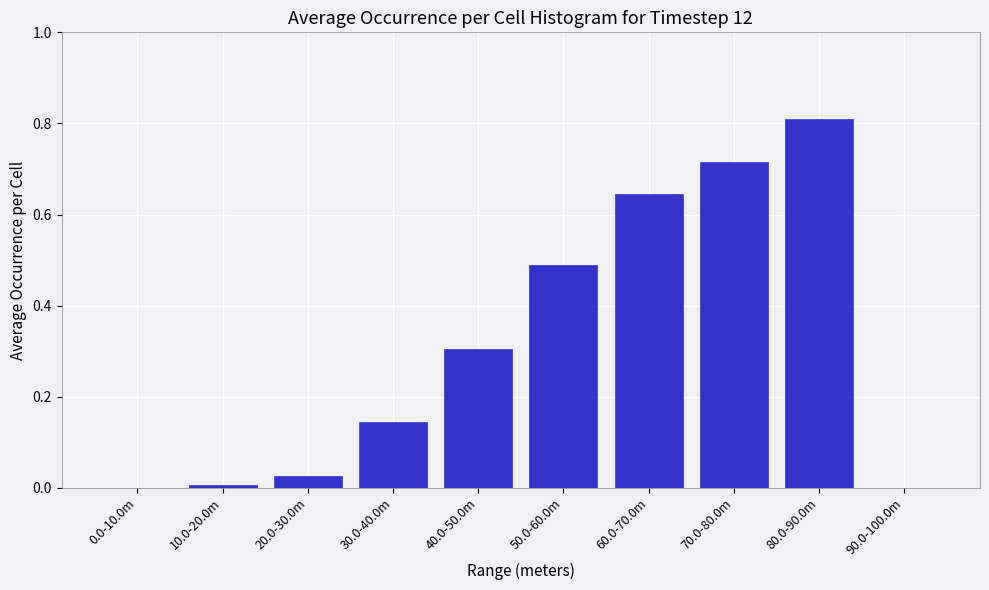

The value at 90.0-100.0m is 0.0. True or false?

True